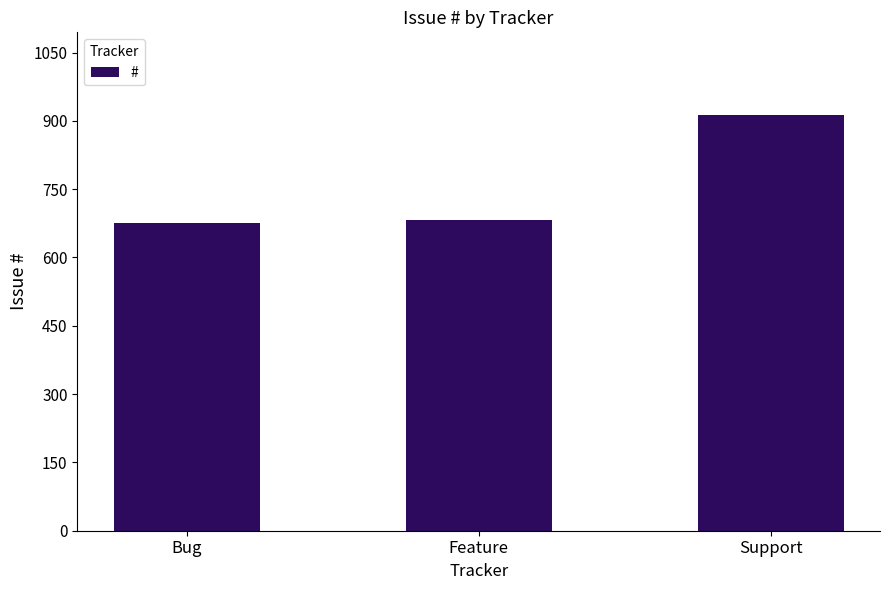

True or false: the data shows 682 at Feature.

True